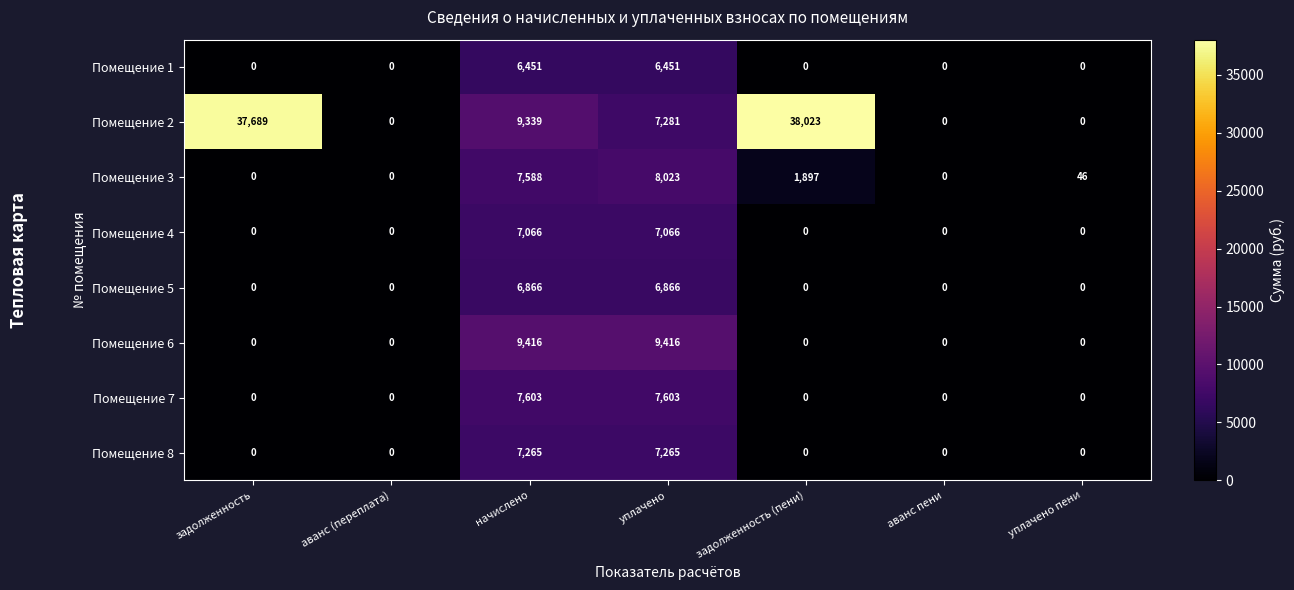

What is the sum of all Помещение 2 values?

92332